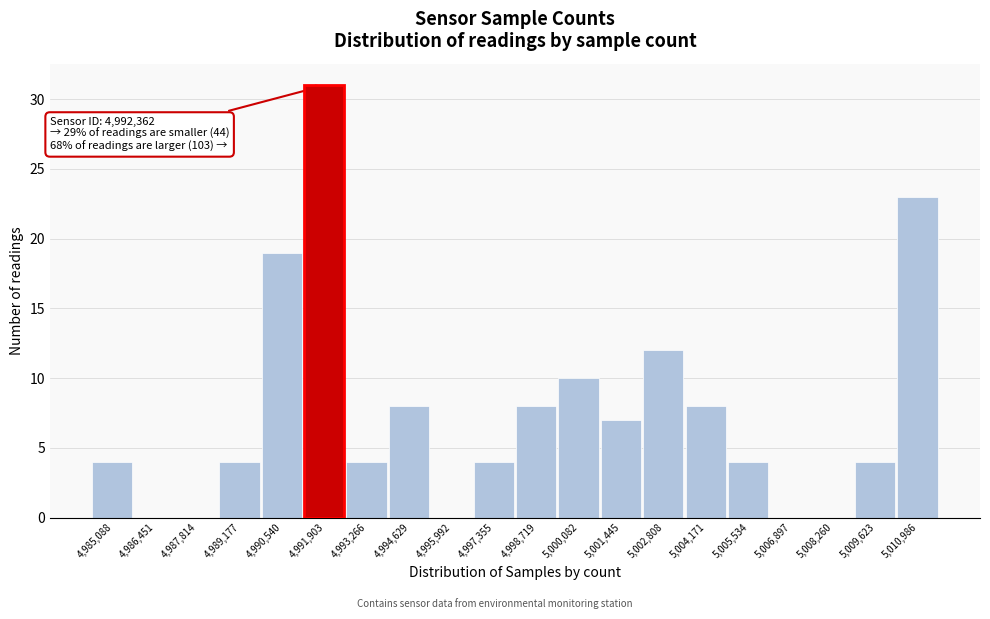

Reading left to right, what are all the values shown in this chart?

4,985,088=4	4,986,451=0	4,987,814=0	4,989,177=4	4,990,540=19	4,991,903=31	4,993,266=4	4,994,629=8	4,995,992=0	4,997,355=4	4,998,719=8	5,000,082=10	5,001,445=7	5,002,808=12	5,004,171=8	5,005,534=4	5,006,897=0	5,008,260=0	5,009,623=4	5,010,986=23